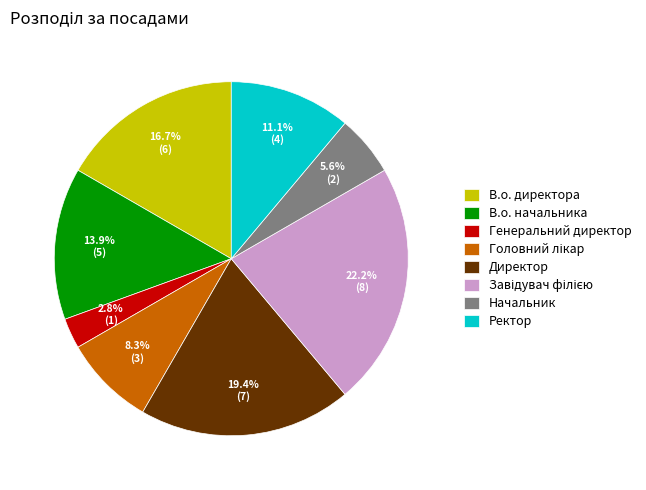

Which category has the smallest portion of the pie?

Генеральний директор